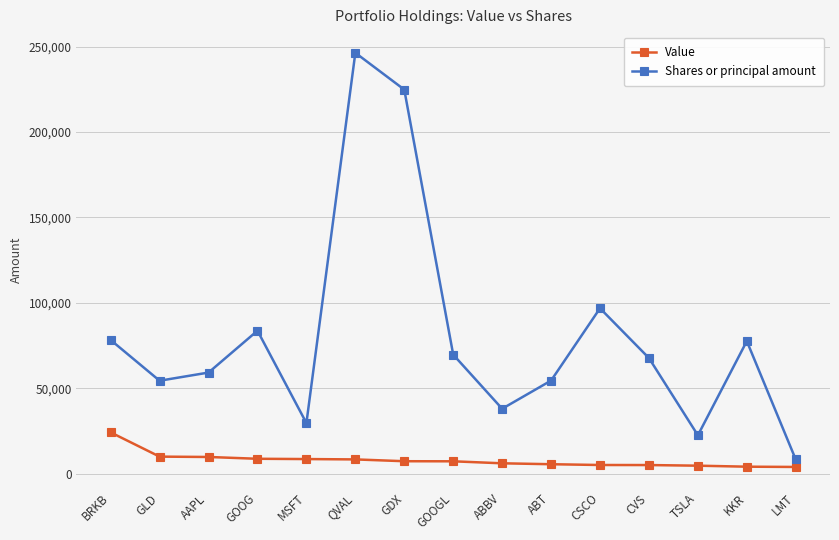

Is the value of Shares or principal amount at GOOGL greater than the value of Value at BRKB?

Yes